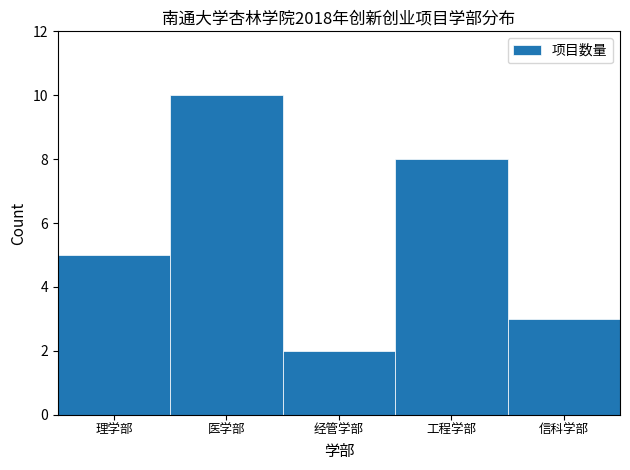

Reading left to right, extract all data points from this chart.

5	10	2	8	3